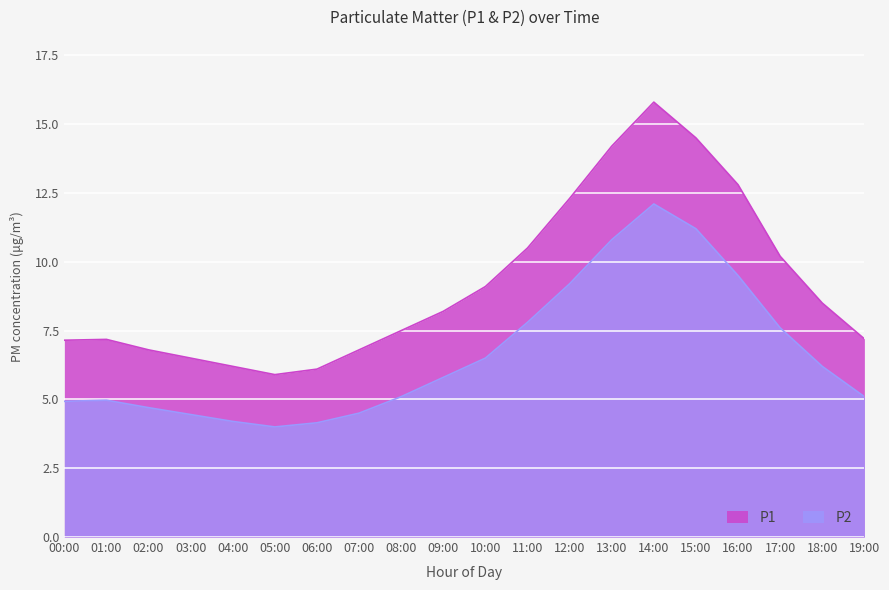

True or false: P2 has a value of 5.8 at 09:00.

True